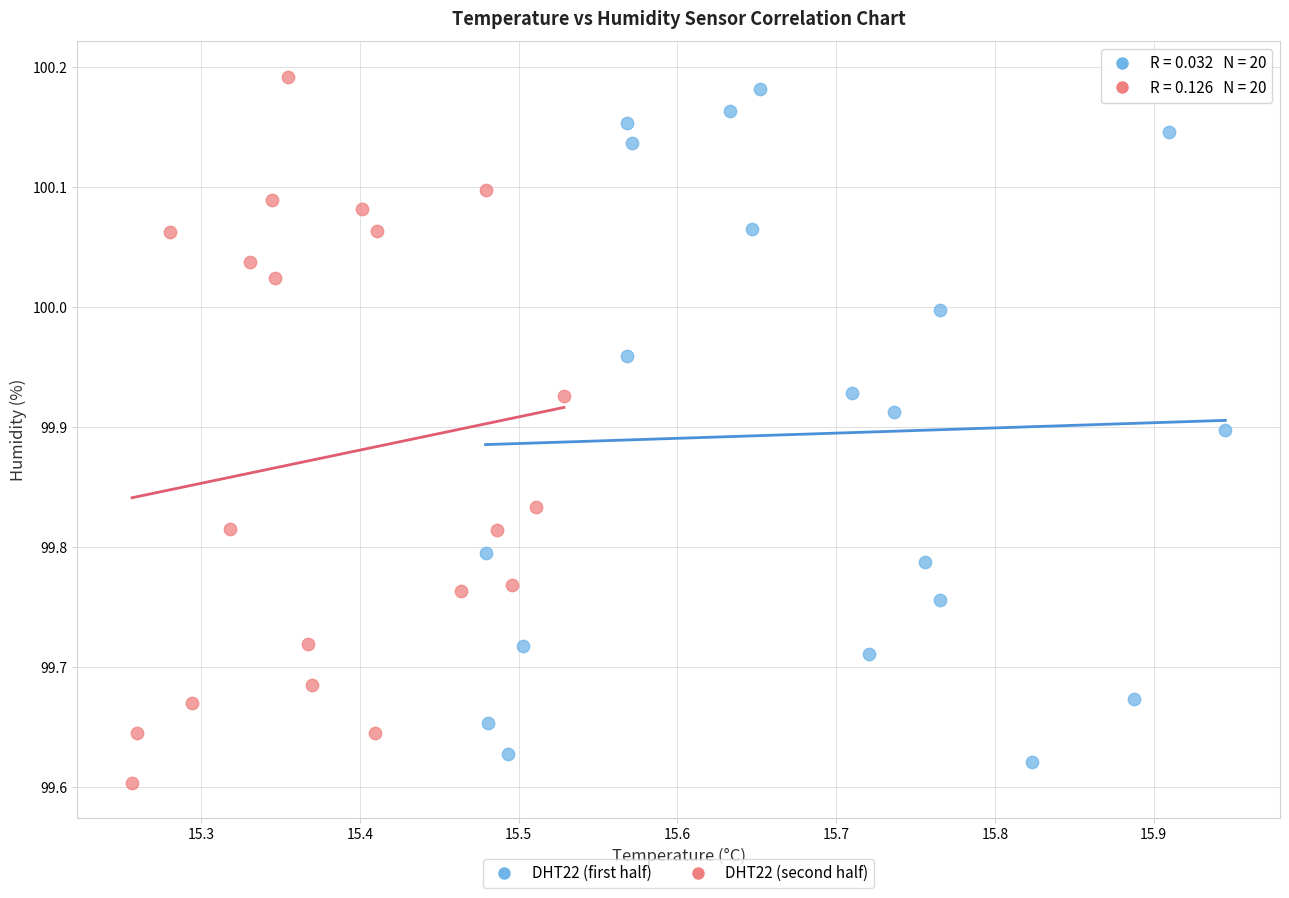

Which series reaches the maximum Y coordinate?

DHT22 (second half)